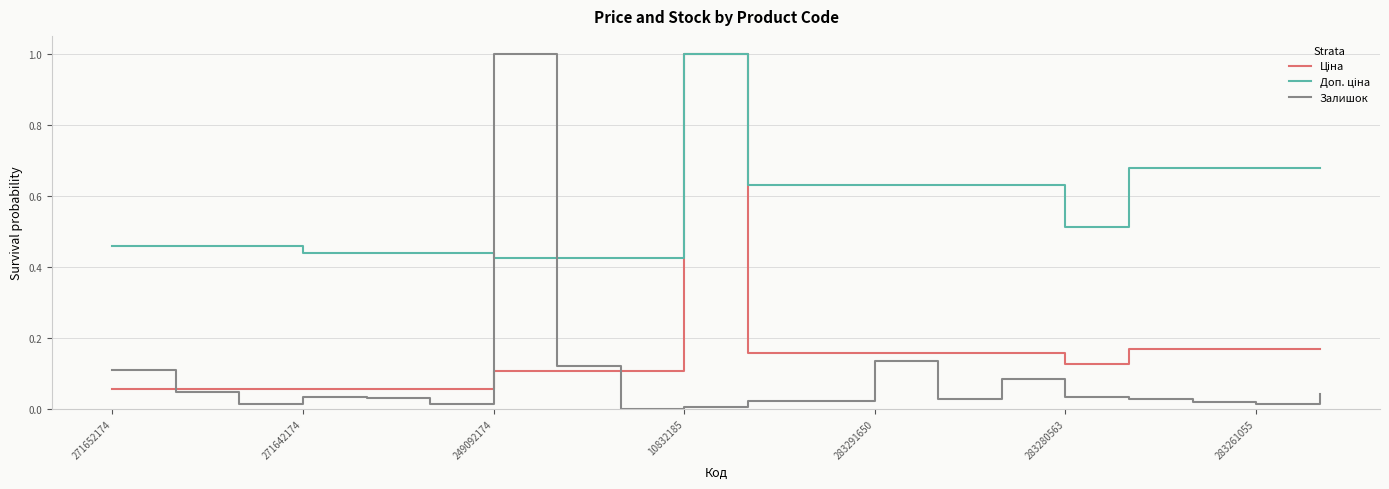

What is the greatest value displayed?

1.0